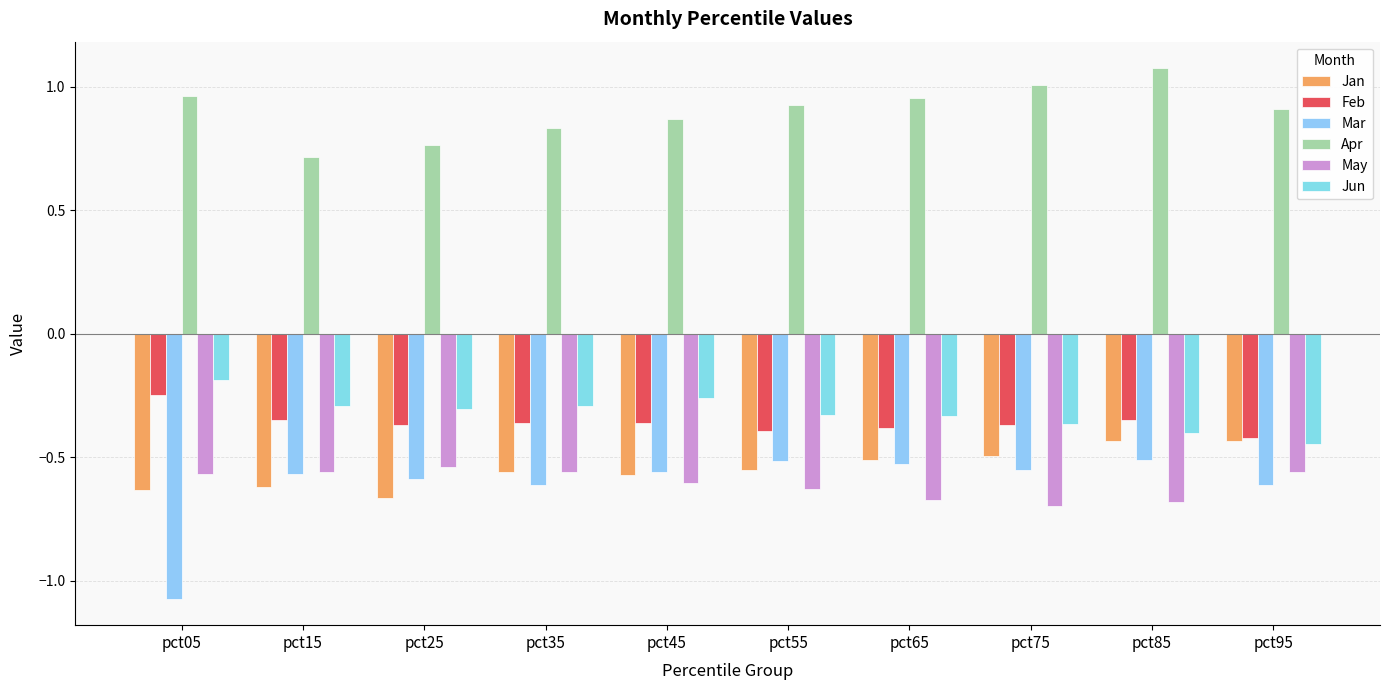

What are all the series names shown in the legend?

Jan, Feb, Mar, Apr, May, Jun